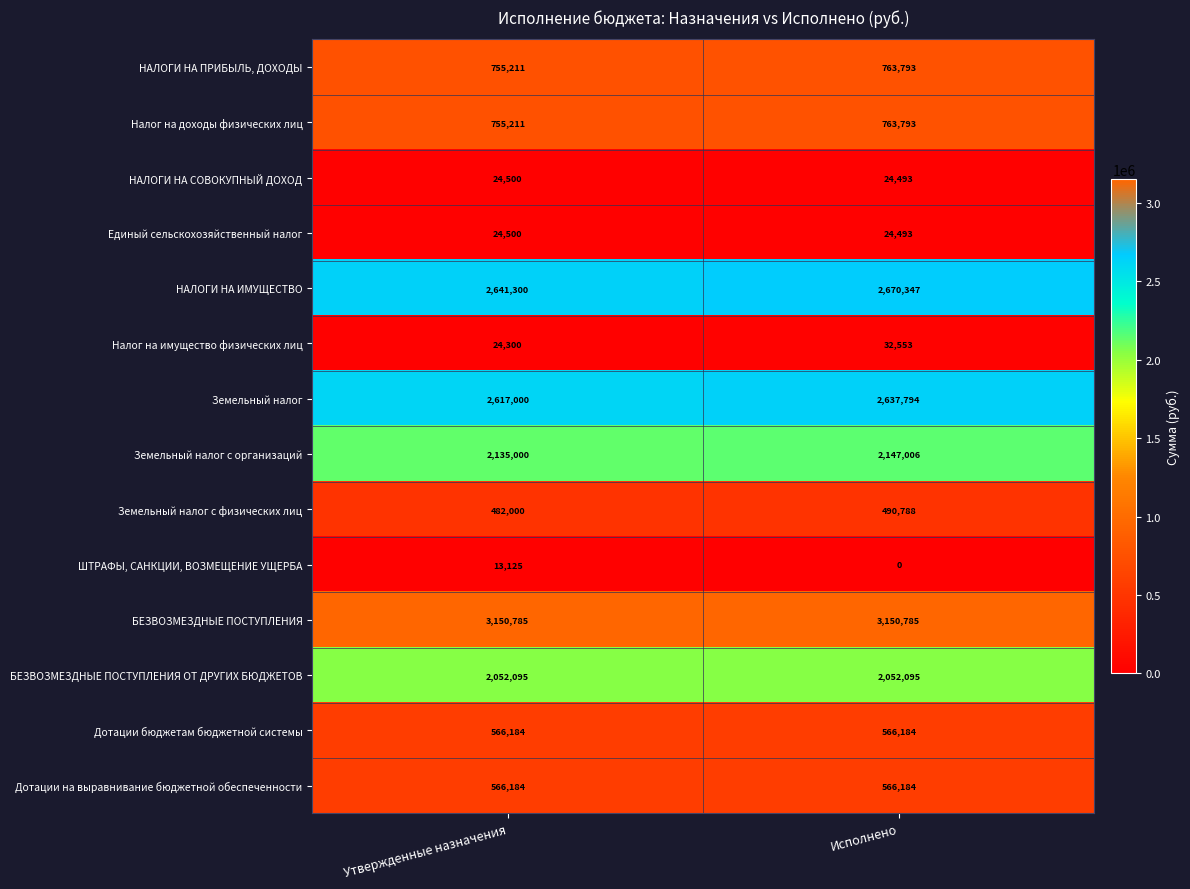

What is the approximate value of НАЛОГИ НА ПРИБЫЛЬ, ДОХОДЫ at Утвержденные назначения?

755211